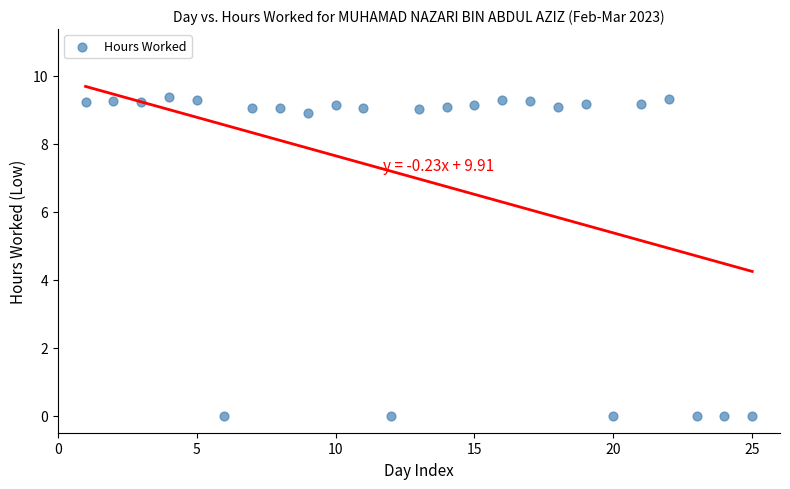

What is the range of Y values (max minus min)?

9.4